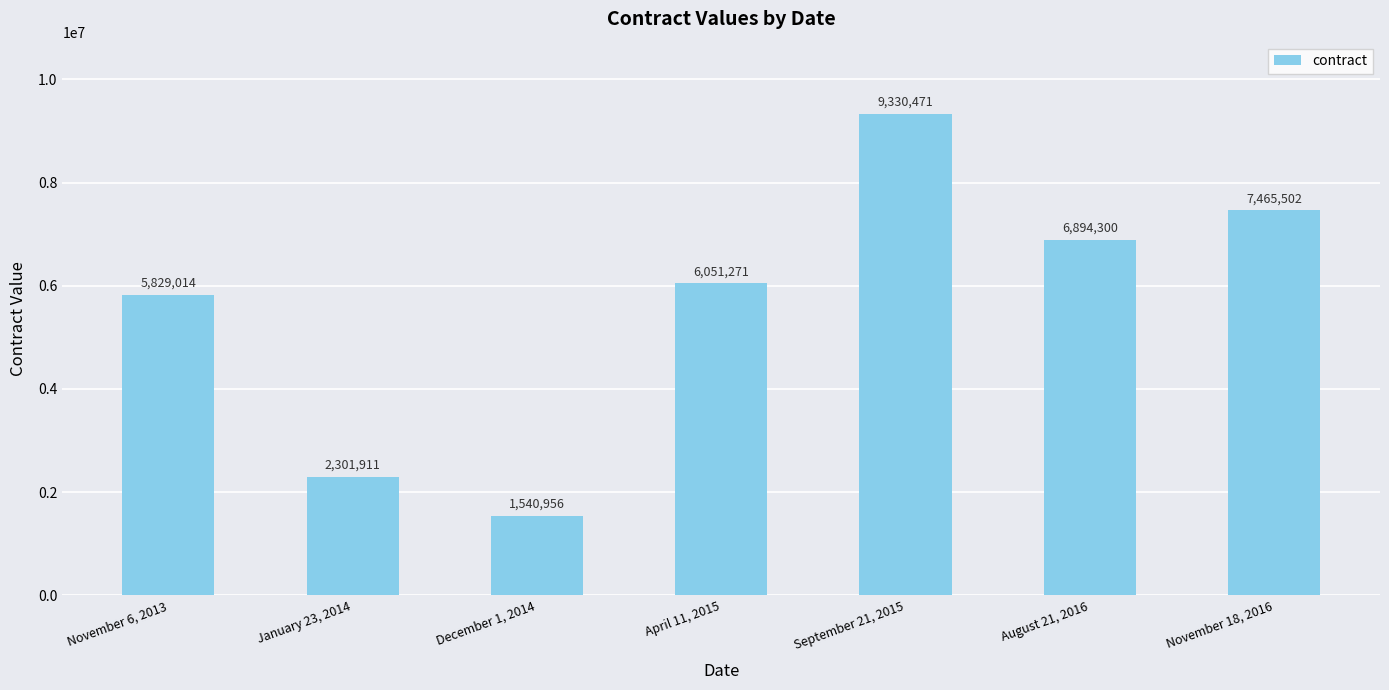

True or false: the data shows 3183973 at November 6, 2013.

False